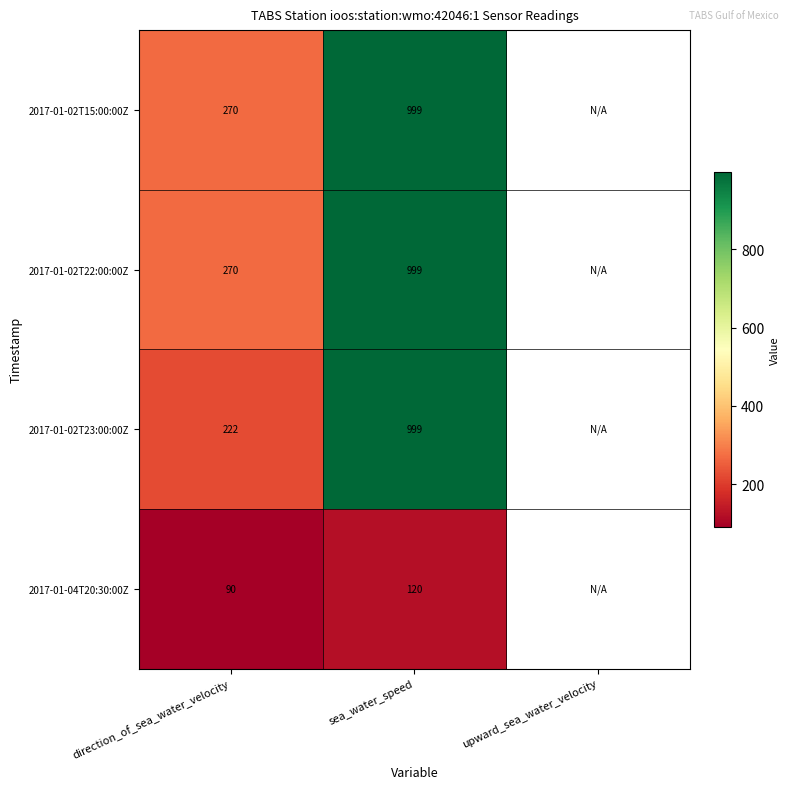

Is it true that 2017-01-04T20:30:00Z equals 40 at sea_water_speed?

False